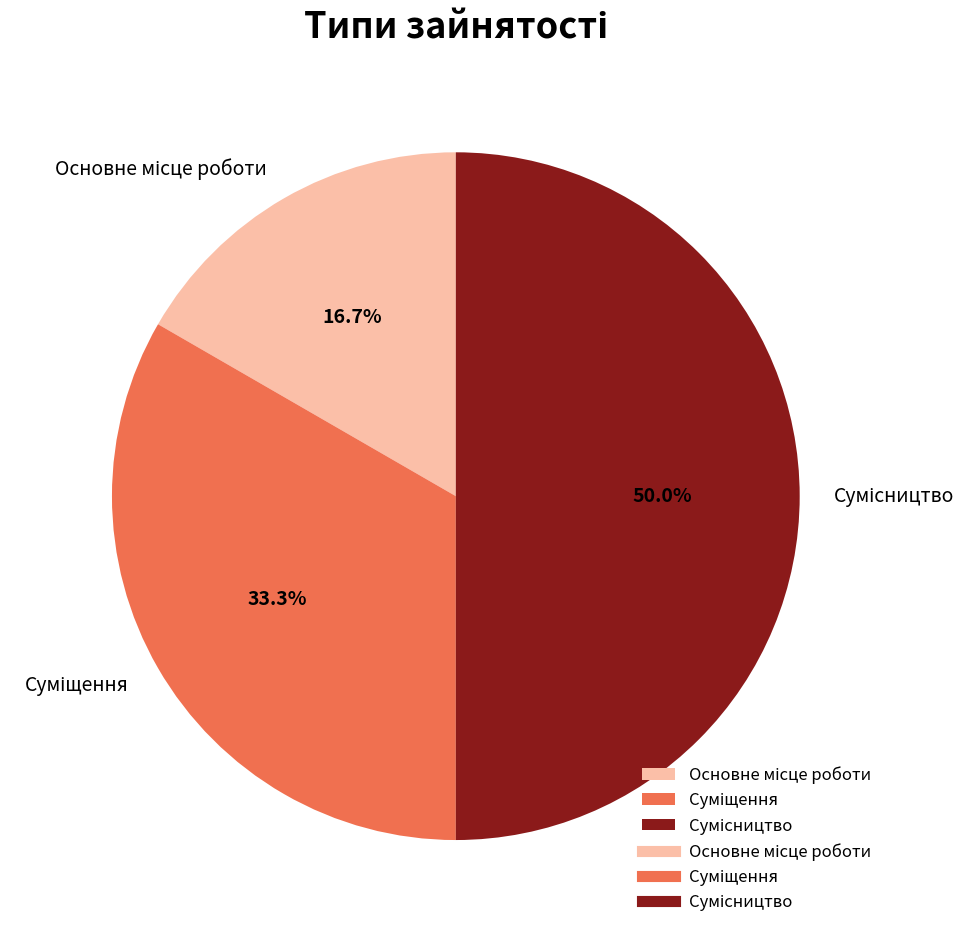

Between Основне місце роботи and Сумісництво, which is larger?

Сумісництво